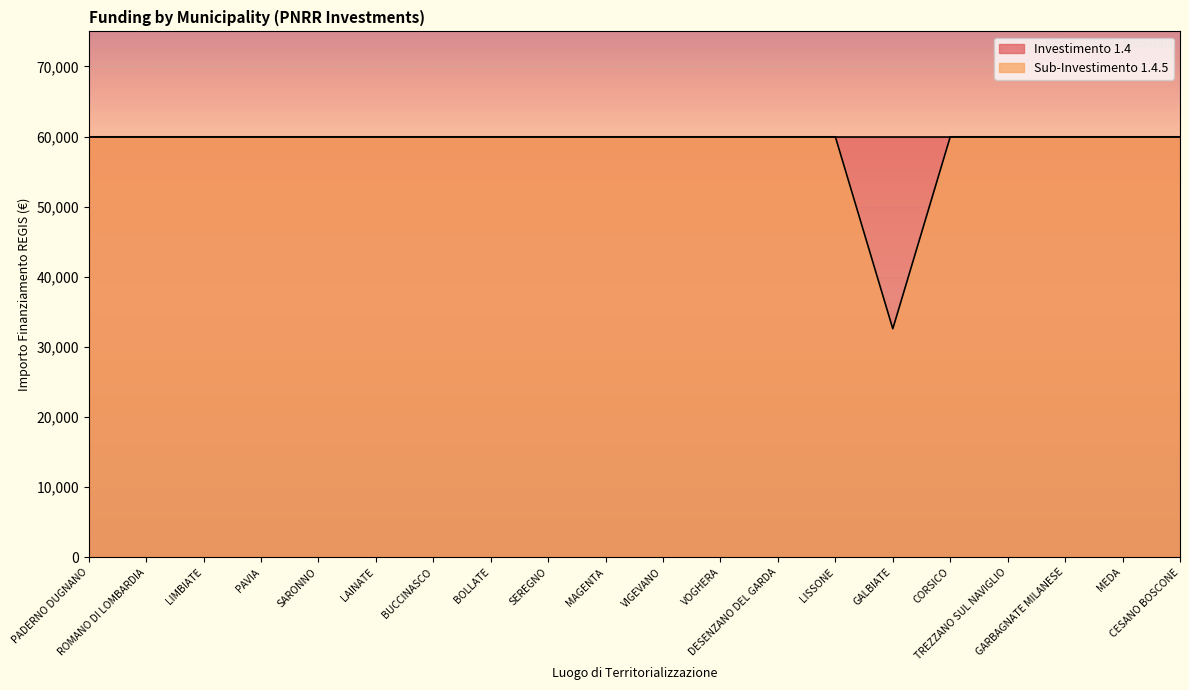

List the labels in order of value, smallest first.

GALBIATE, PADERNO DUGNANO, ROMANO DI LOMBARDIA, LIMBIATE, PAVIA, SARONNO, LAINATE, BUCCINASCO, BOLLATE, SEREGNO, MAGENTA, VIGEVANO, VOGHERA, DESENZANO DEL GARDA, LISSONE, CORSICO, TREZZANO SUL NAVIGLIO, GARBAGNATE MILANESE, MEDA, CESANO BOSCONE